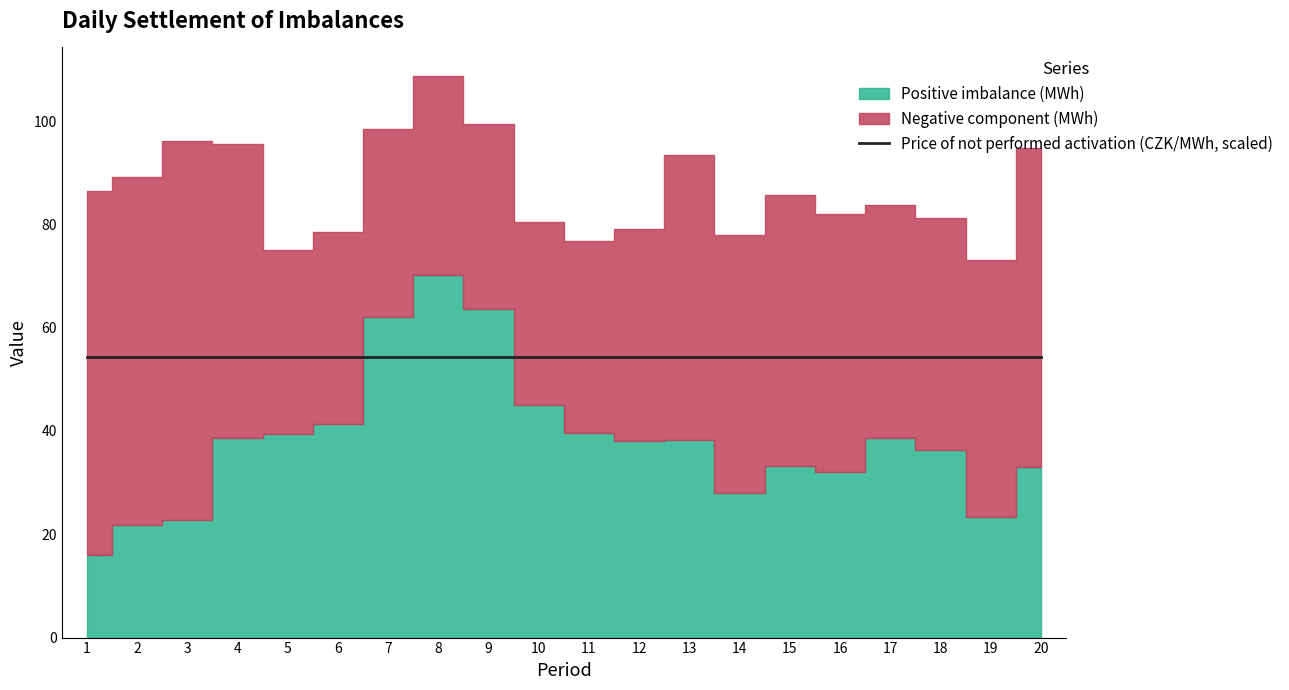

Which label corresponds to the smallest value in the chart?

1